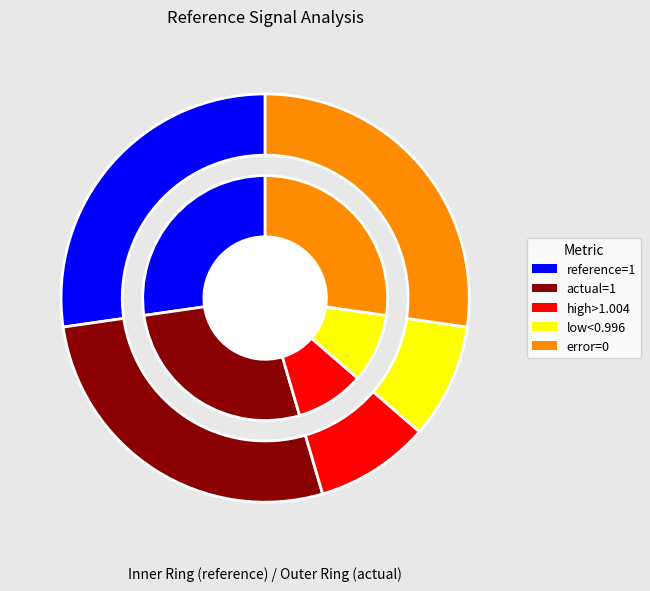

Is the sum of 0.0009 and 0.0011 greater than half?

No